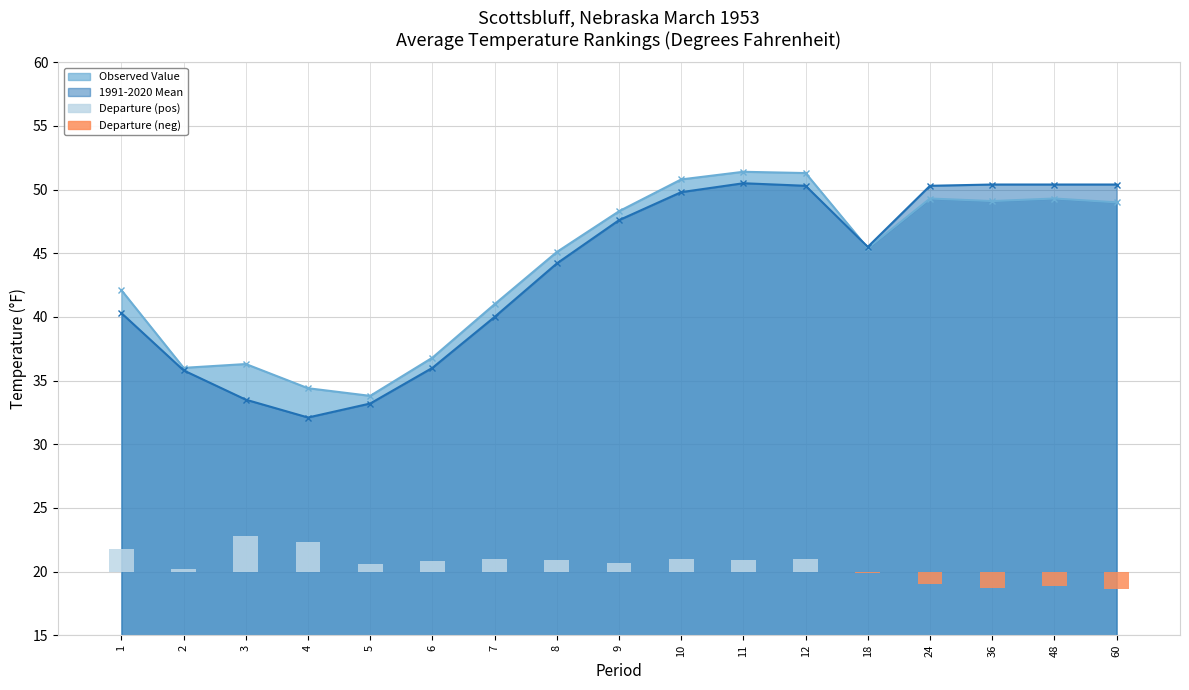

What is the sum of the Departure (neg) values at 9 and 18?

-0.1